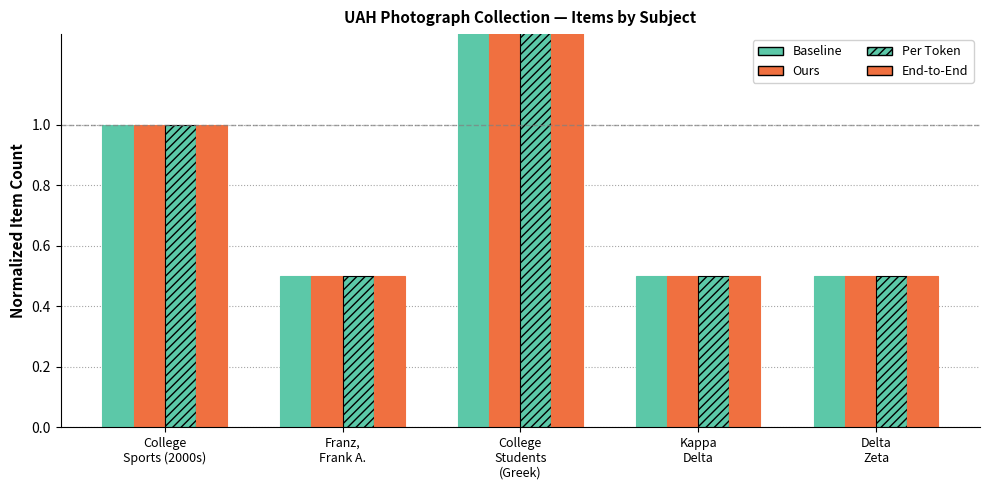

How many bars are there in total?

20